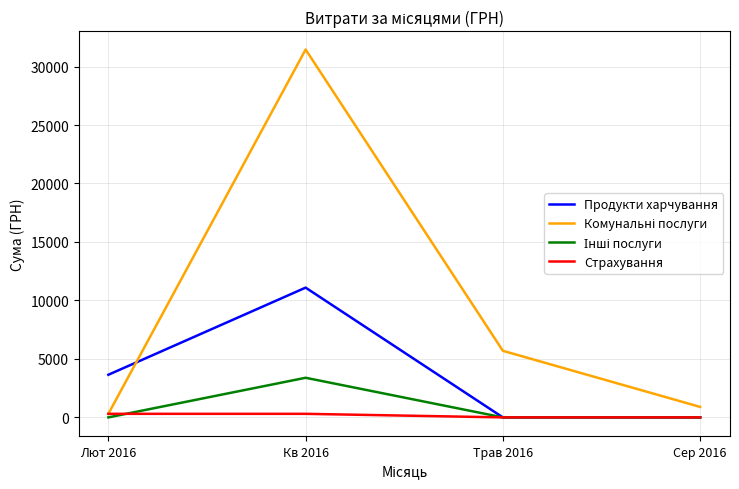

Between Лют 2016 and Сер 2016, which series saw the biggest shift?

Продукти харчування